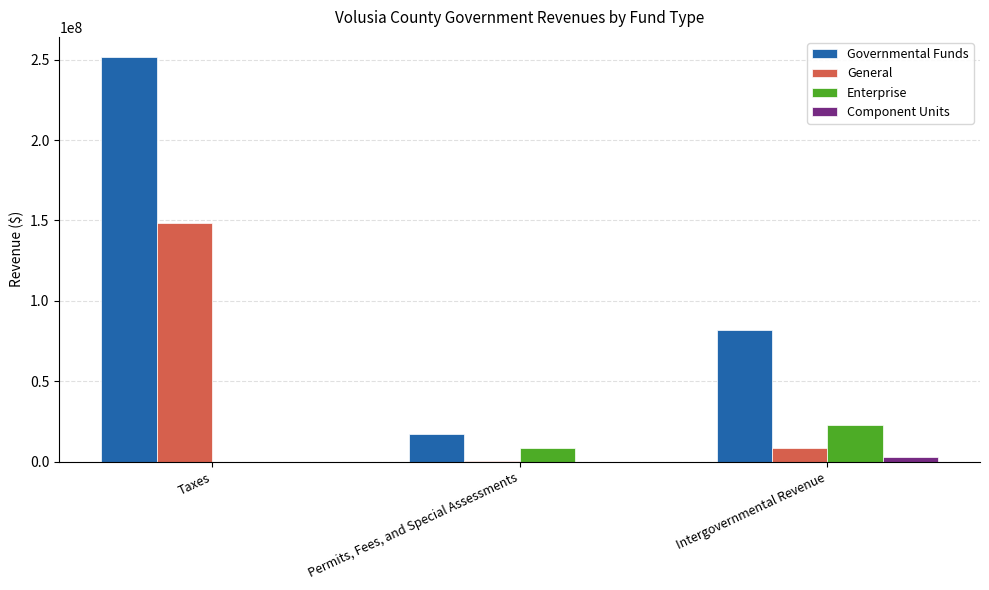

What are all the series names shown in the legend?

Governmental Funds, General, Enterprise, Component Units